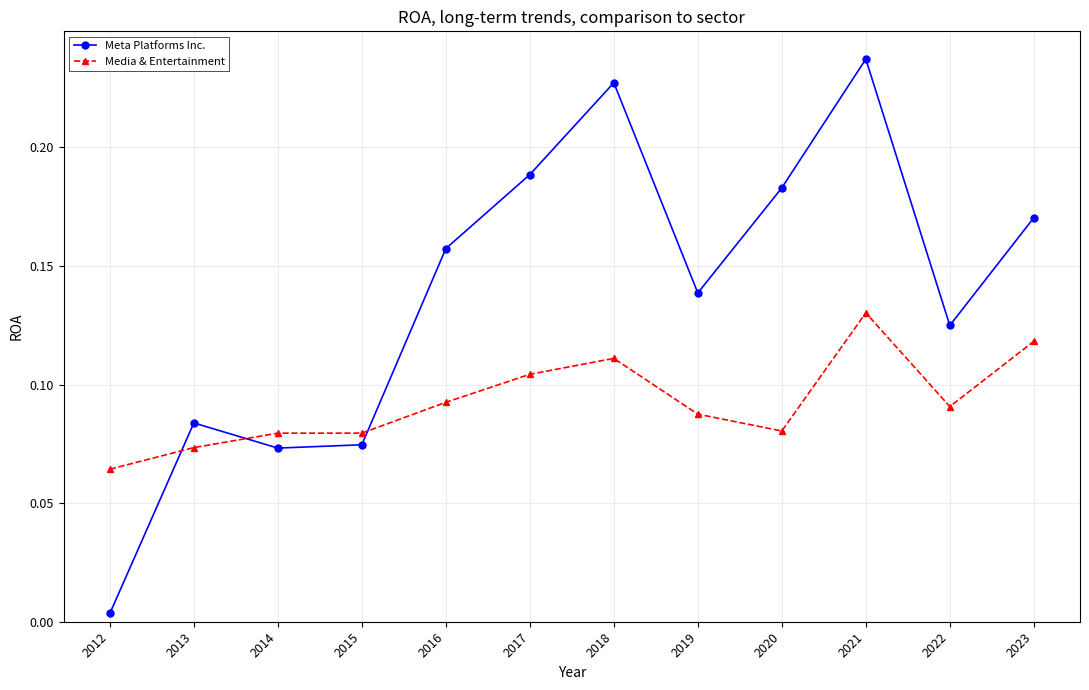

Which label corresponds to the largest value in the chart?

2021